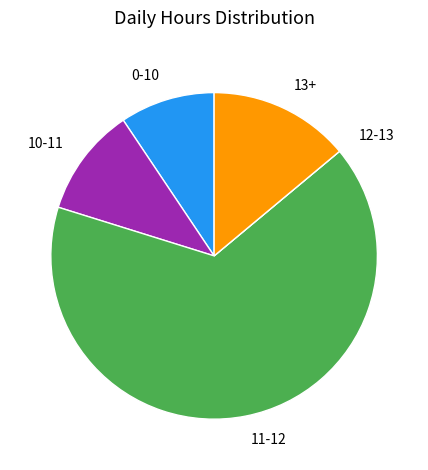

Which has a higher value, 0-10 or 10-11?

10-11